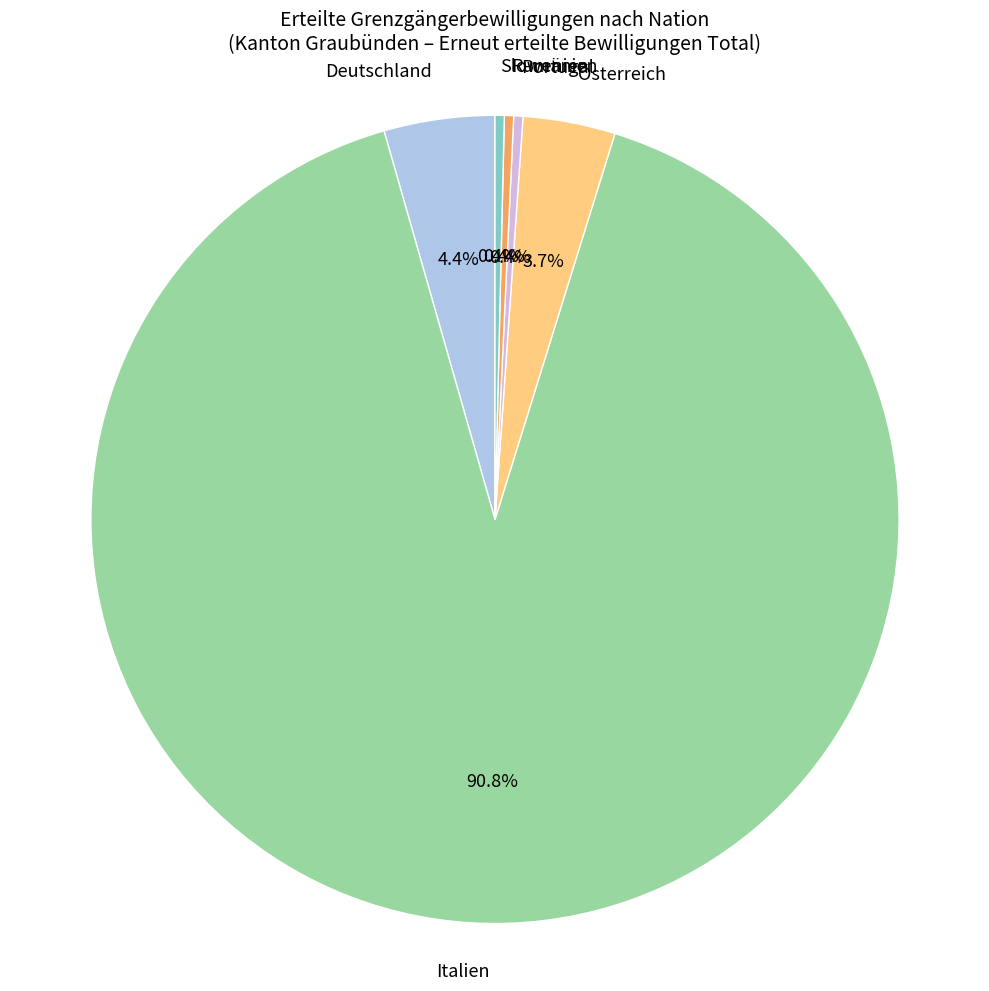

To the nearest percent, what is the difference between the largest and smallest slice percentages?

90%